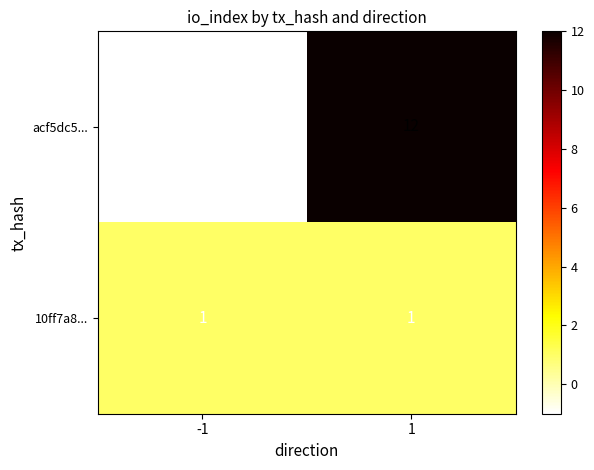

How many negative values does the acf5dc5... series have?

1